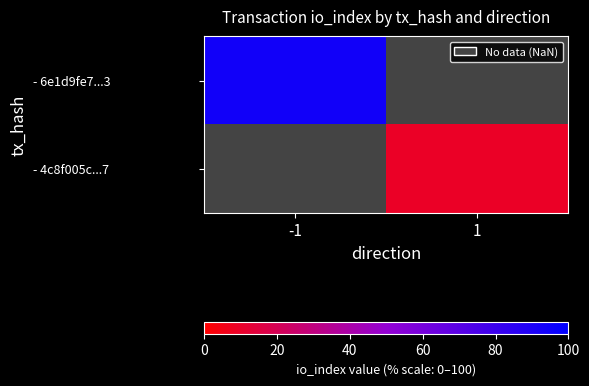

Is the value of - 6e1d9fe7...3 at 1 greater than the value of - 4c8f005c...7 at -1?

No